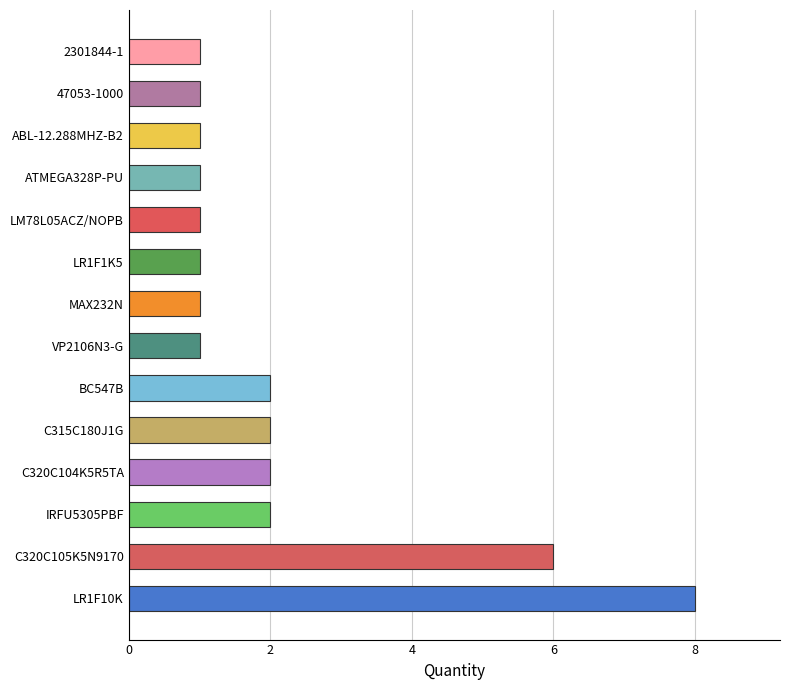

Does the chart contain stacked bars?

No